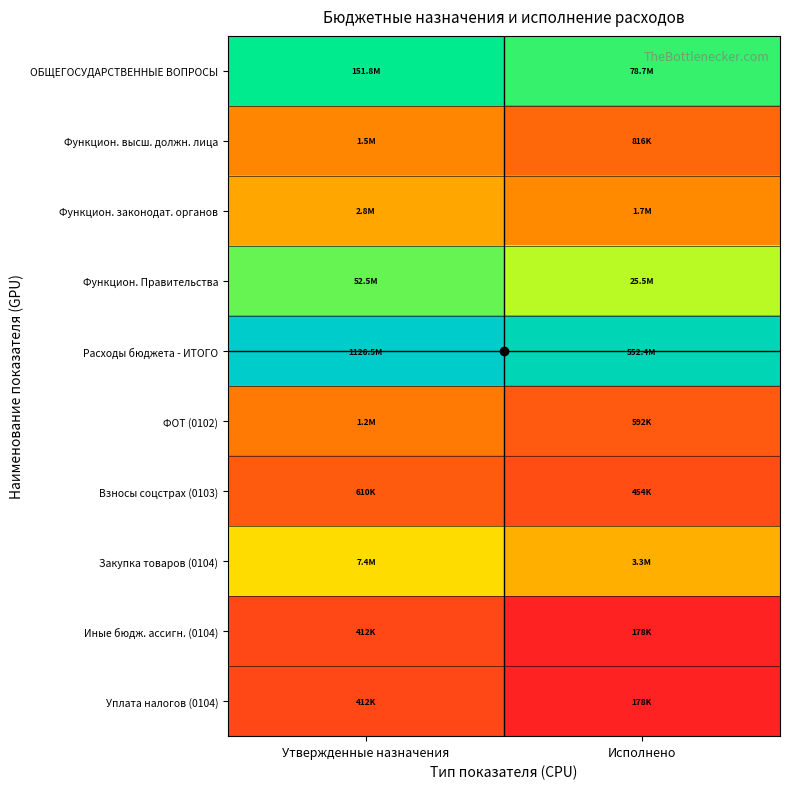

What is the total value across all series at Утвержденные назначения?

155.5